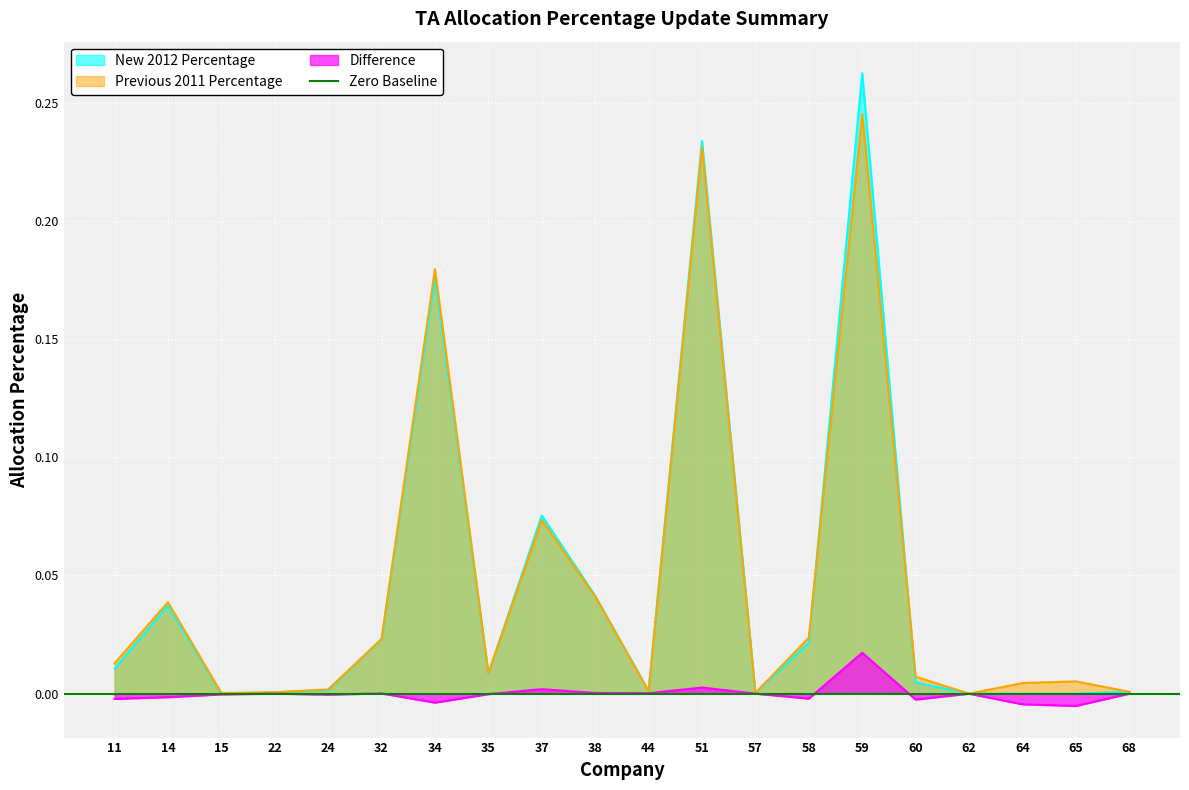

What is the difference between the New 2012 Percentage values at 38 and 34?

0.1